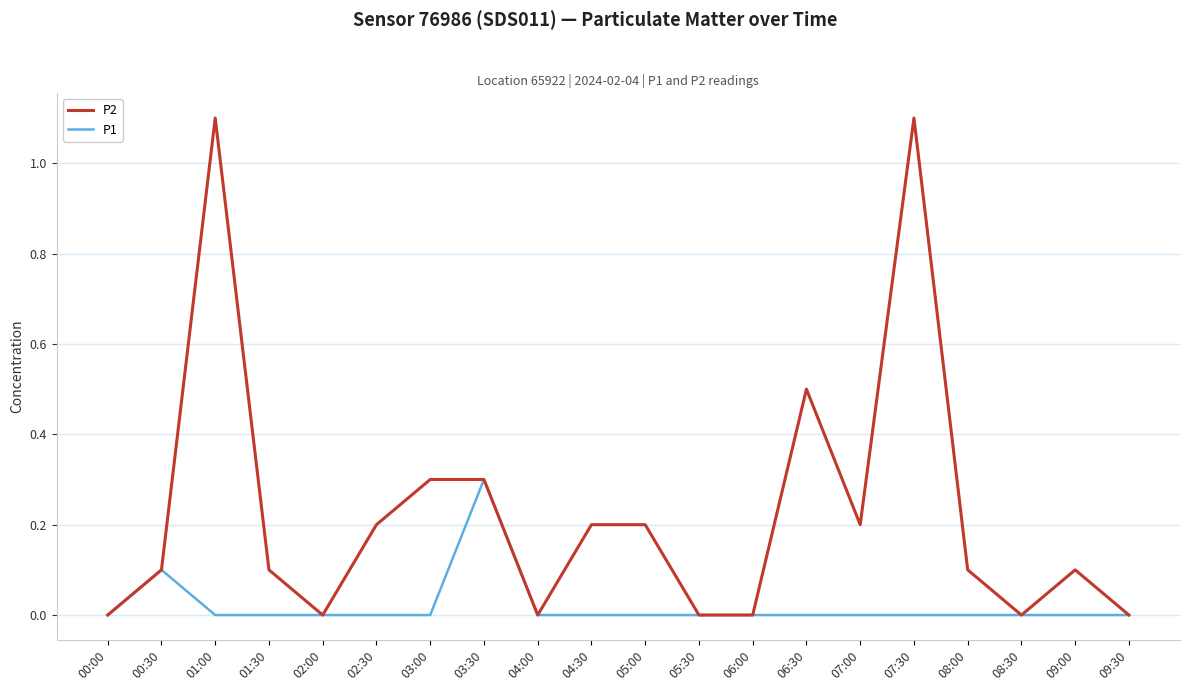

Rank the series by their maximum value, from lowest to highest.

P1, P2